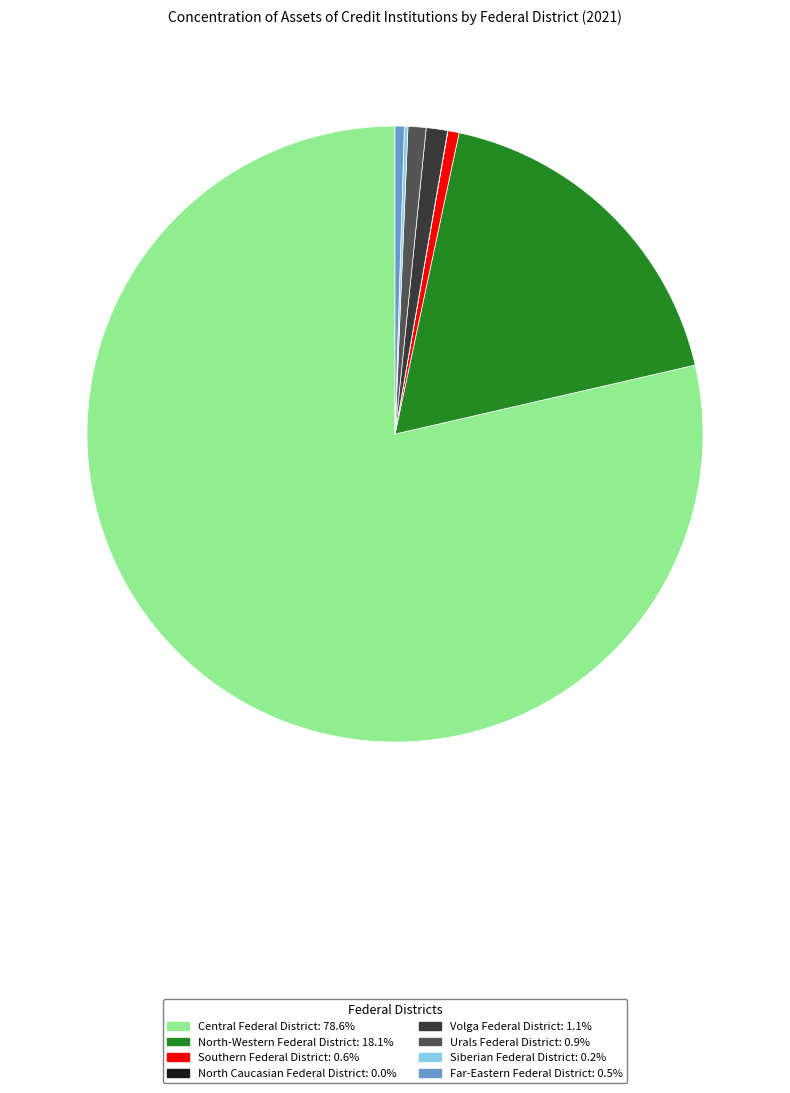

Approximately how many times larger is the value at Central Federal District compared to North-Western Federal District?

4.4